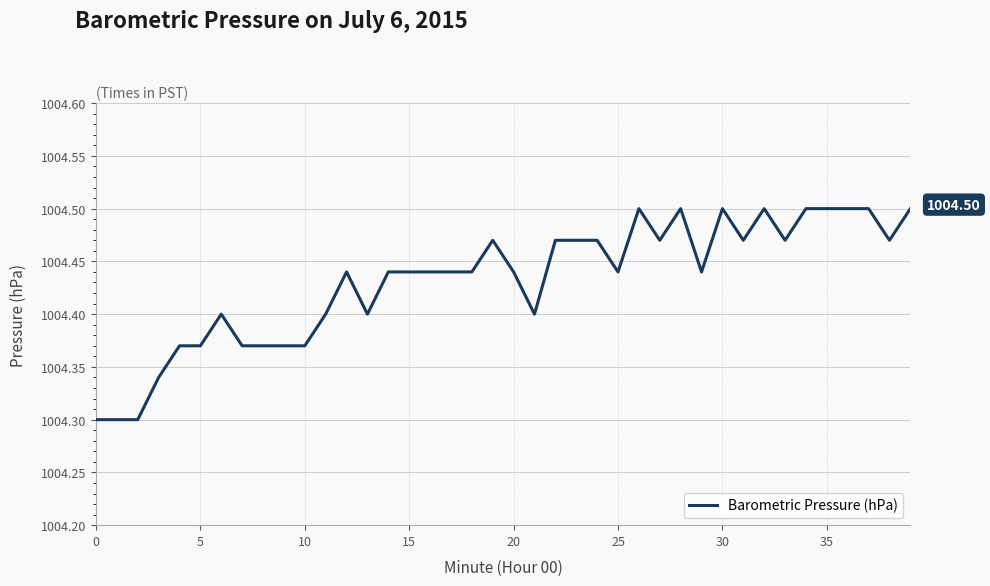

Does the chart display data point markers on the line(s)?

No